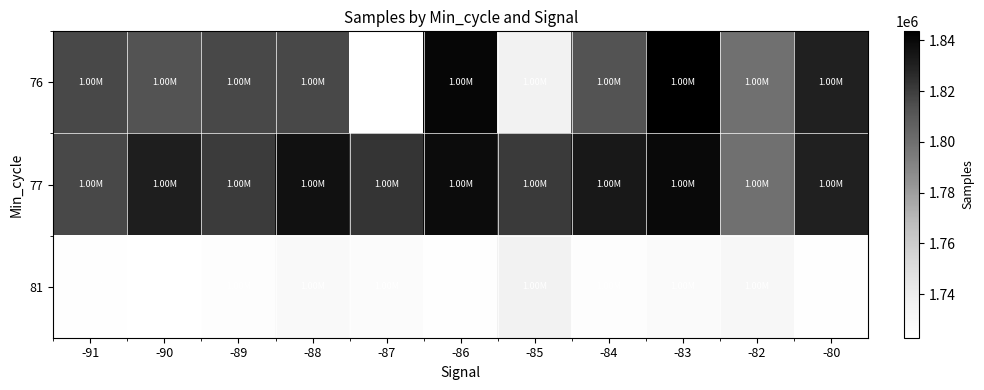

Rank the series at -91 from lowest to highest value.

81, 76, 77